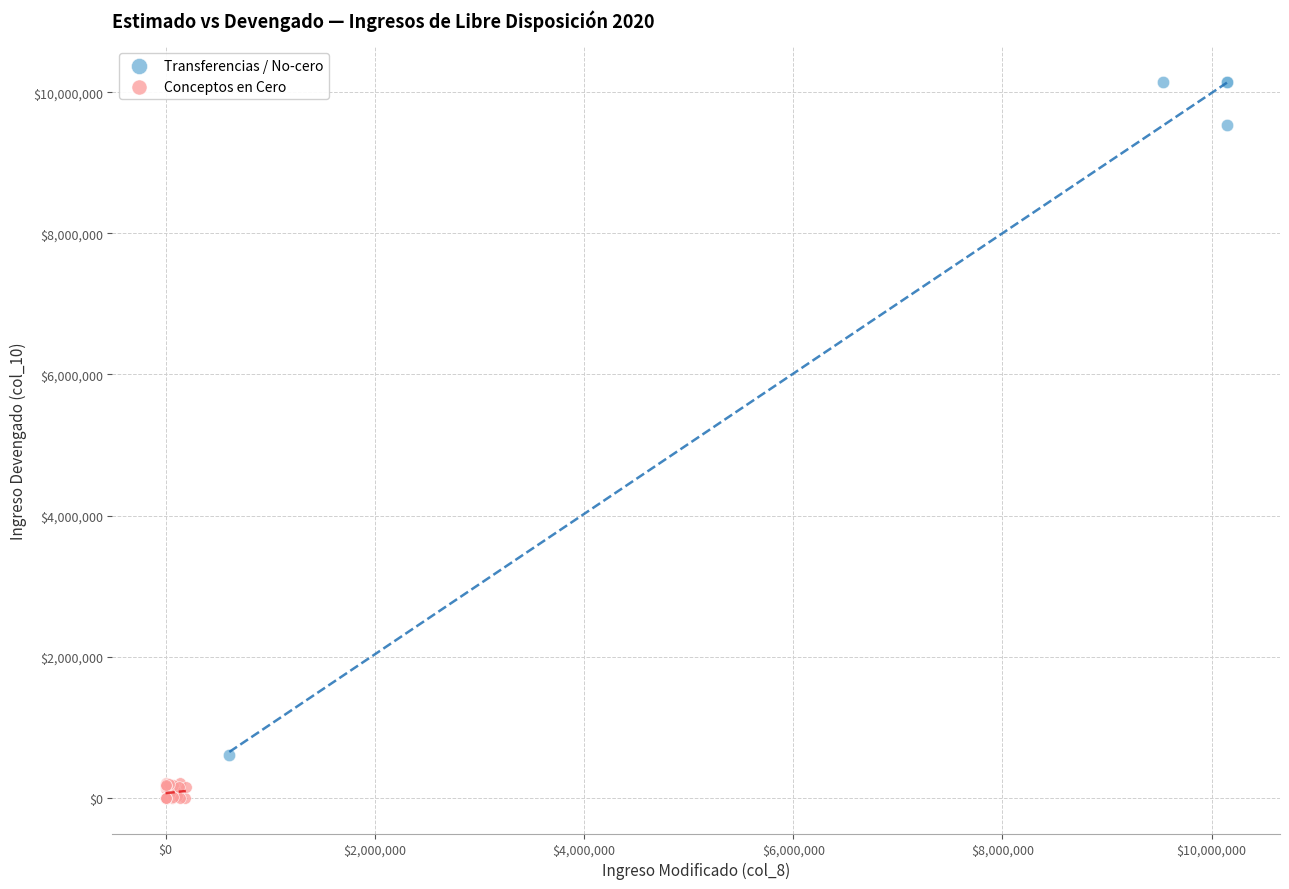

Which series reaches the maximum Y coordinate?

Transferencias / No-cero